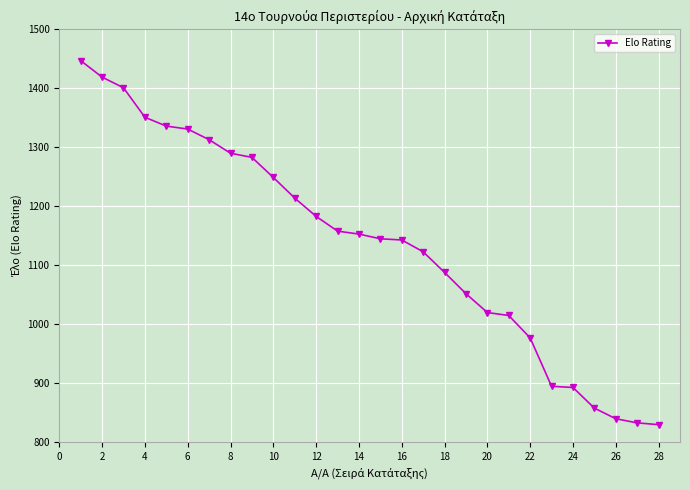

How many distinct data groups are displayed?

1